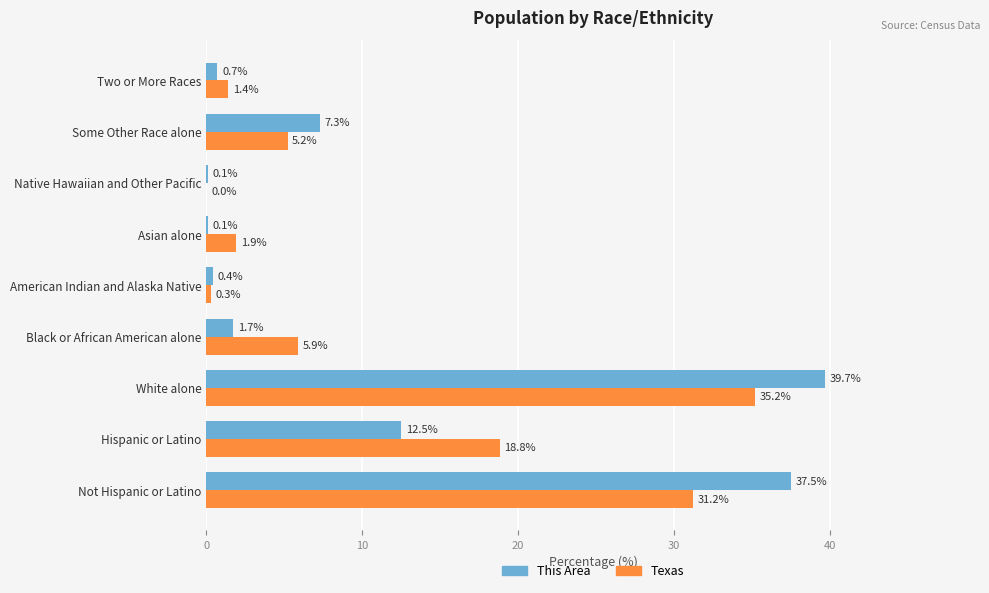

Which series has the largest total across all categories?

This Area